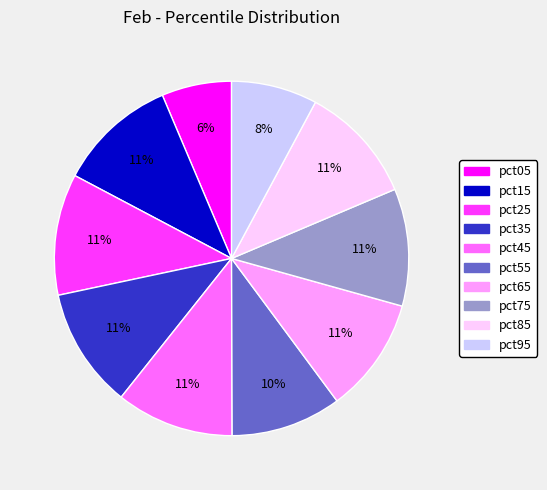

Do pct35 and pct95 together represent more than half of the pie?

No